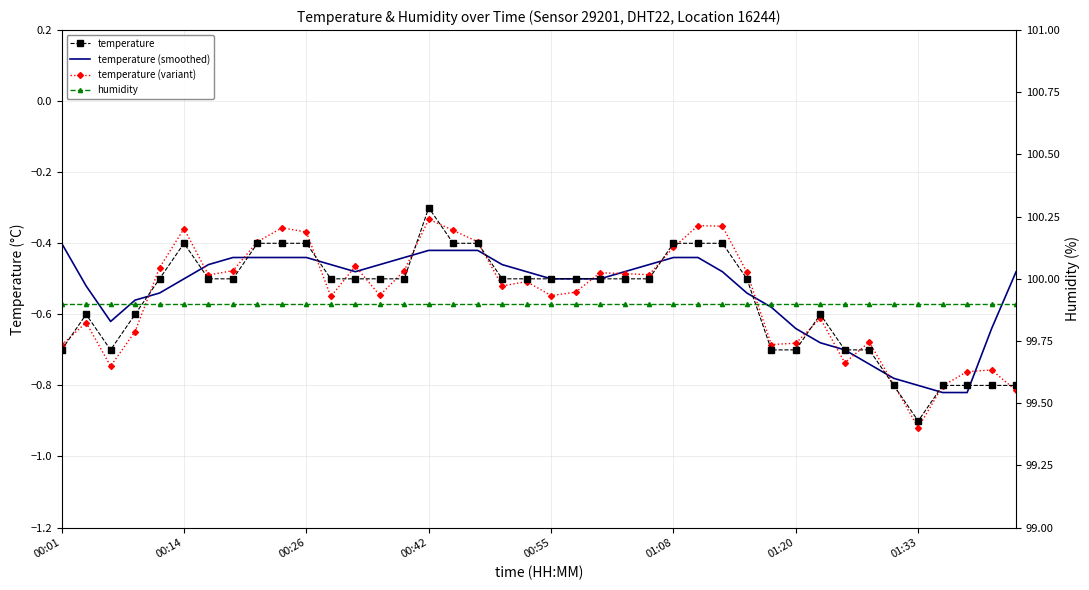

What is the maximum value shown in the chart?

99.9